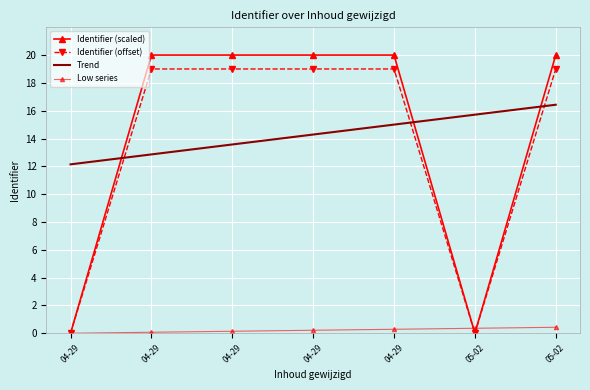

At how many categories does at least one series exceed 4?

7